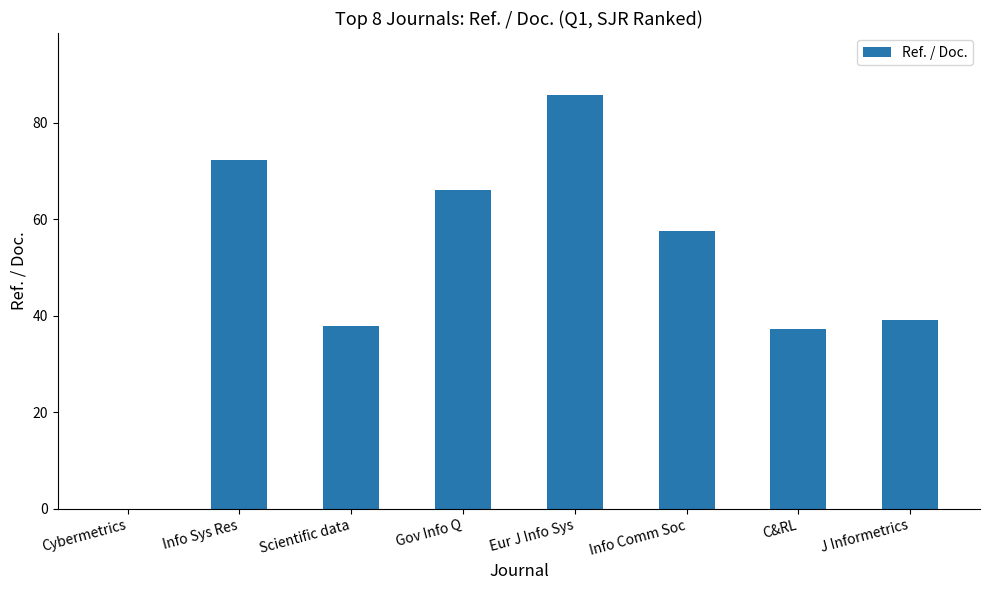

What is the maximum value shown in the chart?

85.7